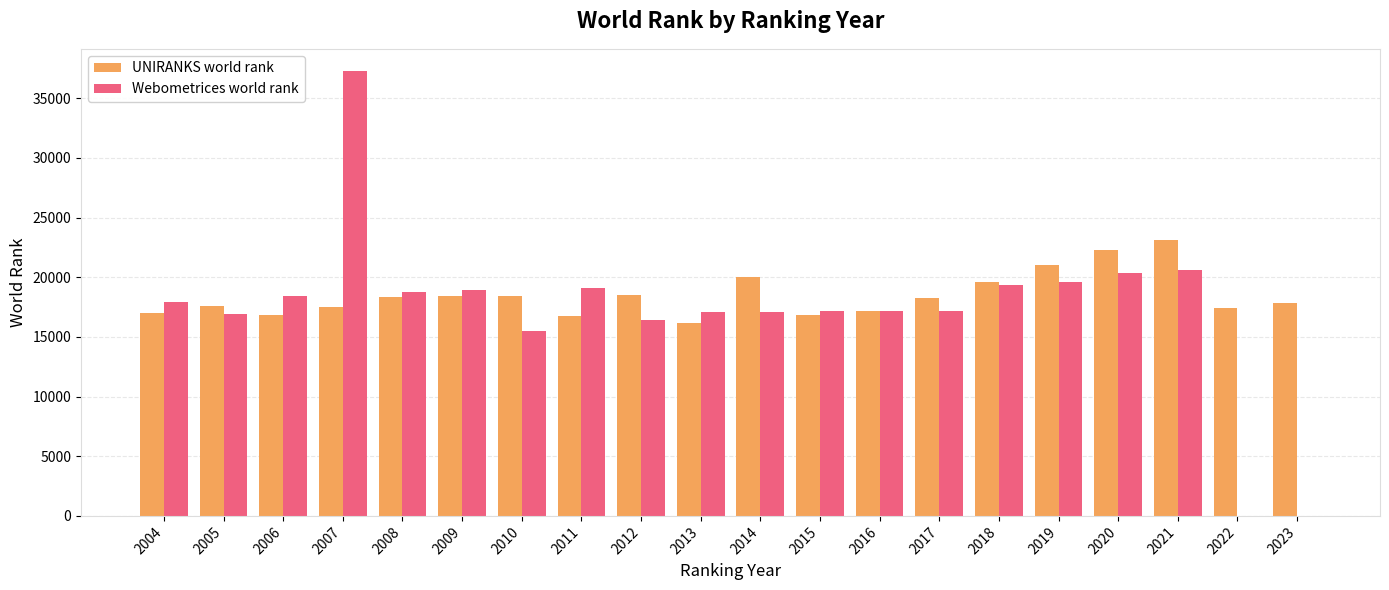

Which series changed the most between 2015 and 2018?

UNIRANKS world rank